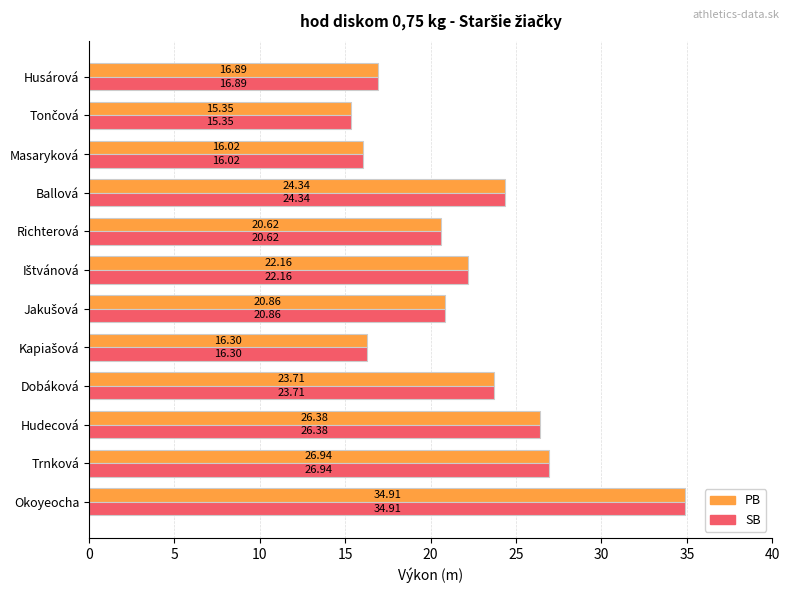

At how many categories does at least one series exceed 32?

1